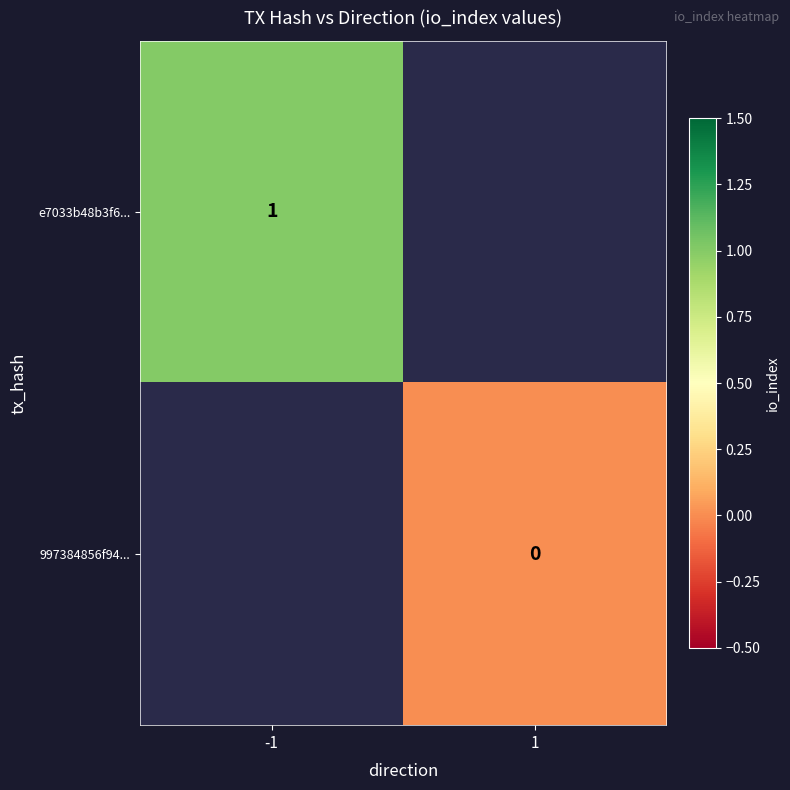

Is it true that e7033b48b3f6... equals 1 at -1?

True